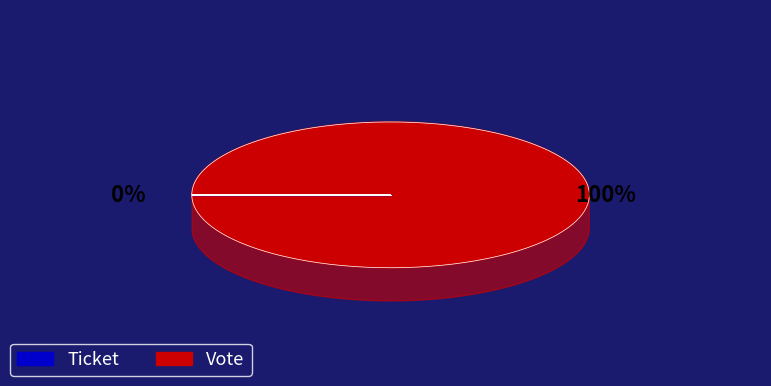

Between Ticket and Vote, which is larger?

Vote